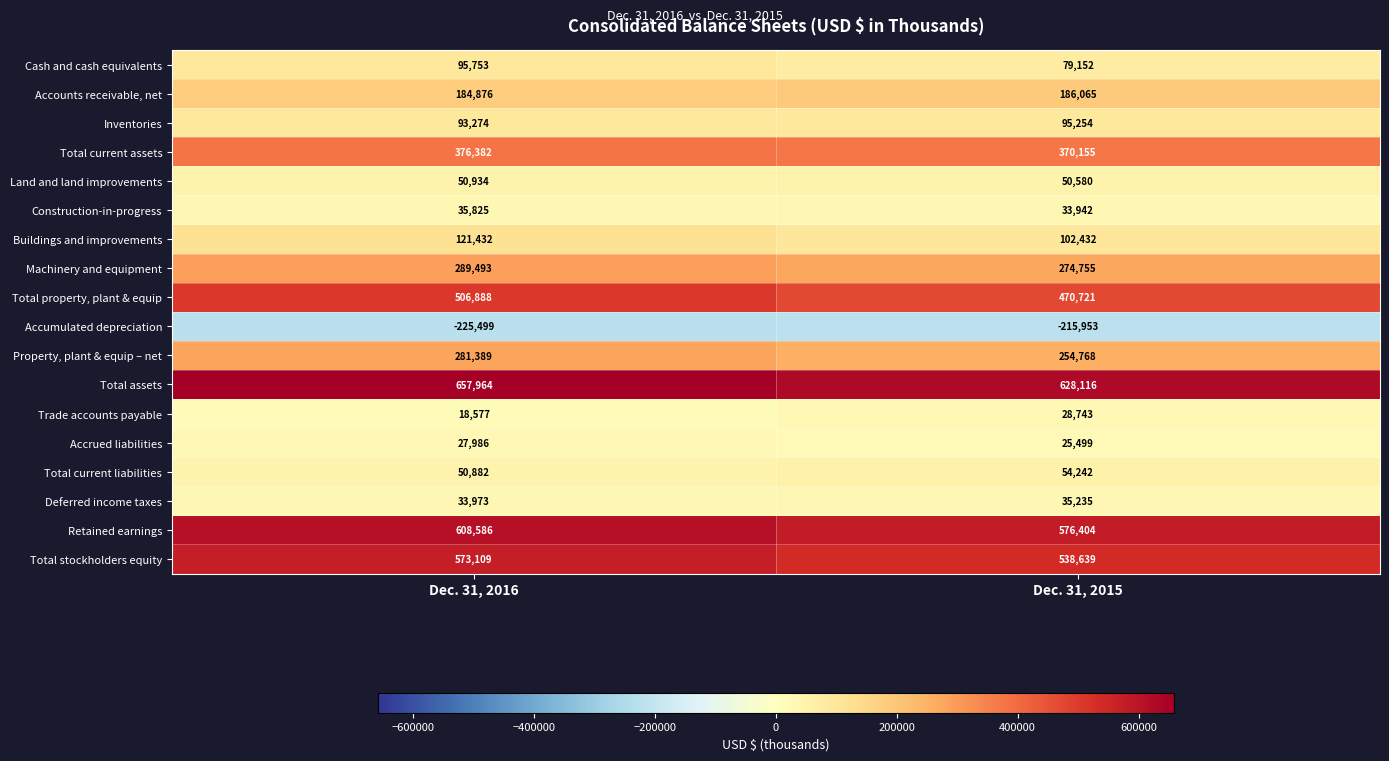

List the series in order of their peak value, highest first.

Total assets, Retained earnings, Total stockholders equity, Total property, plant & equip, Total current assets, Machinery and equipment, Property, plant & equip – net, Accounts receivable, net, Buildings and improvements, Cash and cash equivalents, Inventories, Total current liabilities, Land and land improvements, Construction-in-progress, Deferred income taxes, Trade accounts payable, Accrued liabilities, Accumulated depreciation